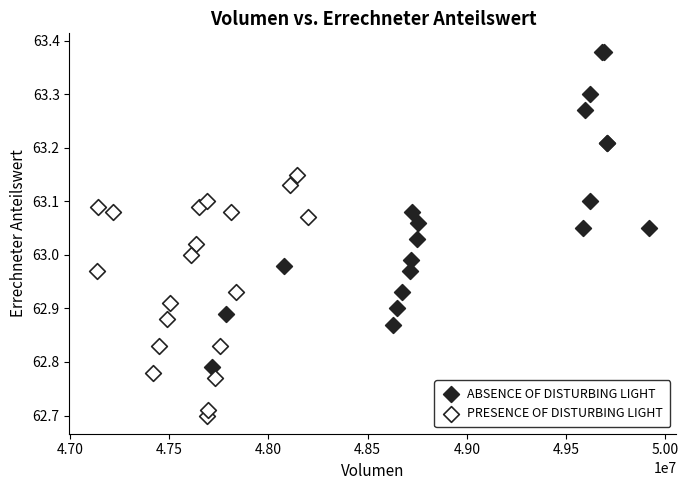

Which series has the widest spread of Y values?

ABSENCE OF DISTURBING LIGHT